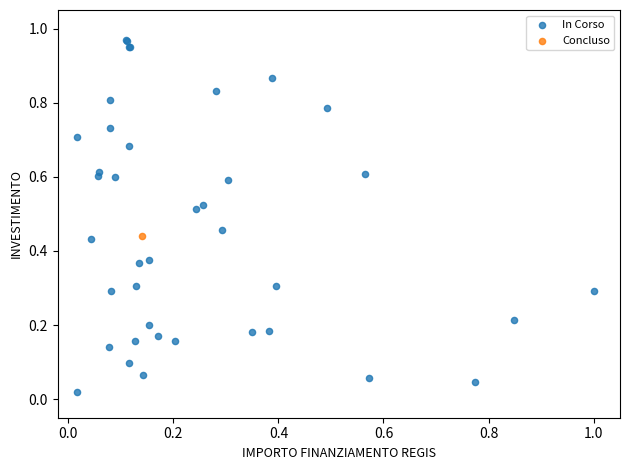

What are all the series names shown in the legend?

In Corso, Concluso